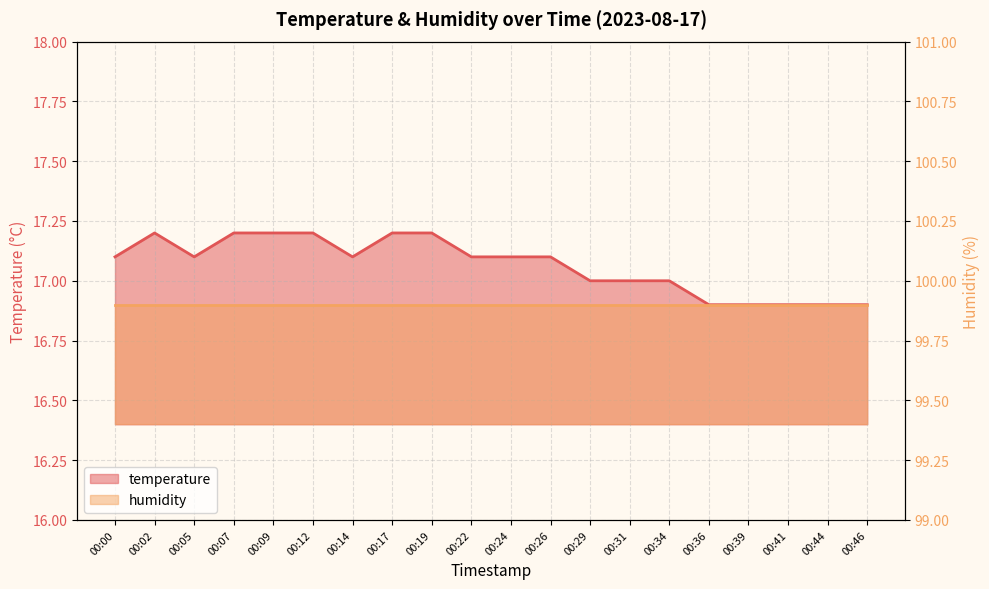

What is the change in value from 00:12 to 00:14?

-0.1